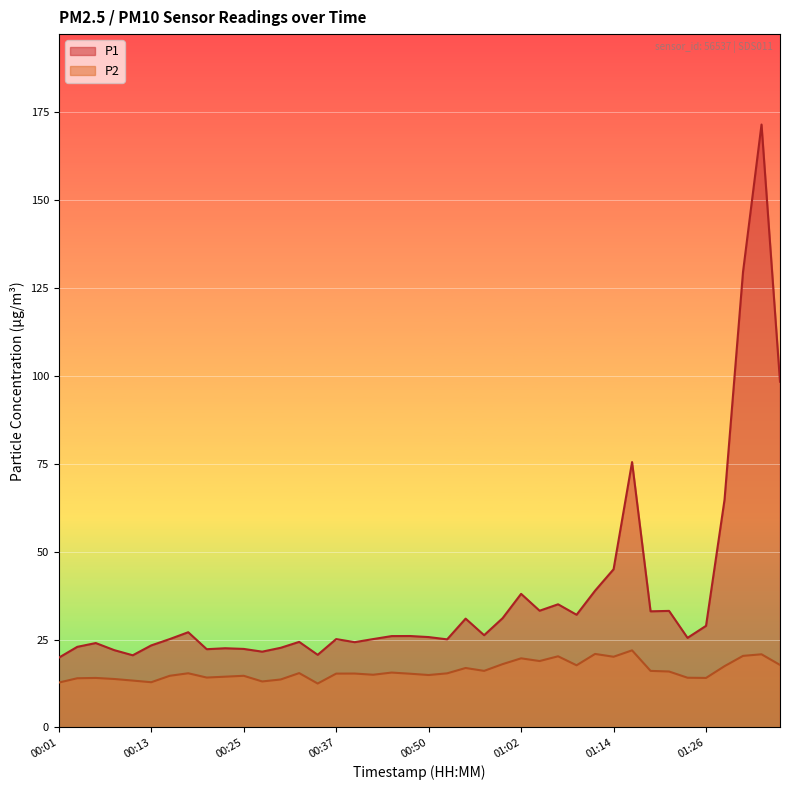

What is the spread (max minus min) of values at 00:45?

10.4